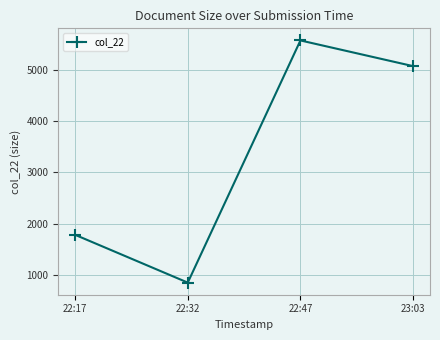

Which has a higher value, 22:47 or 22:32?

22:47